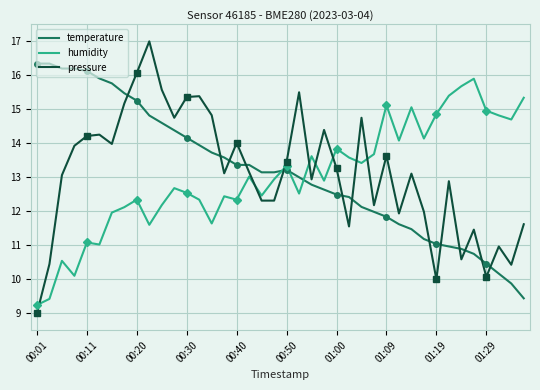

Which series has the largest total across all categories?

temperature